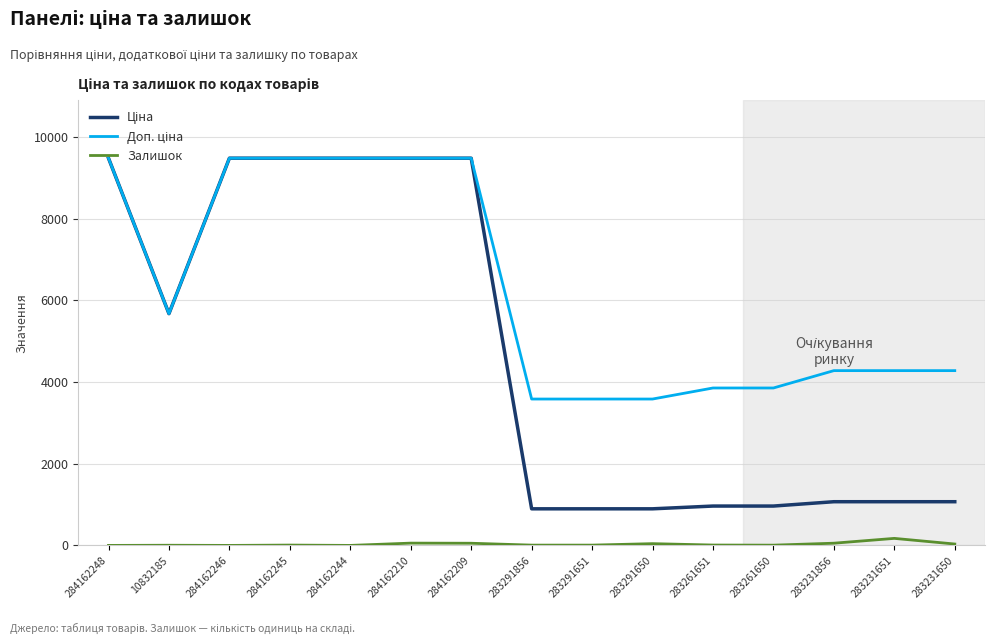

How many lines are shown in the chart?

3